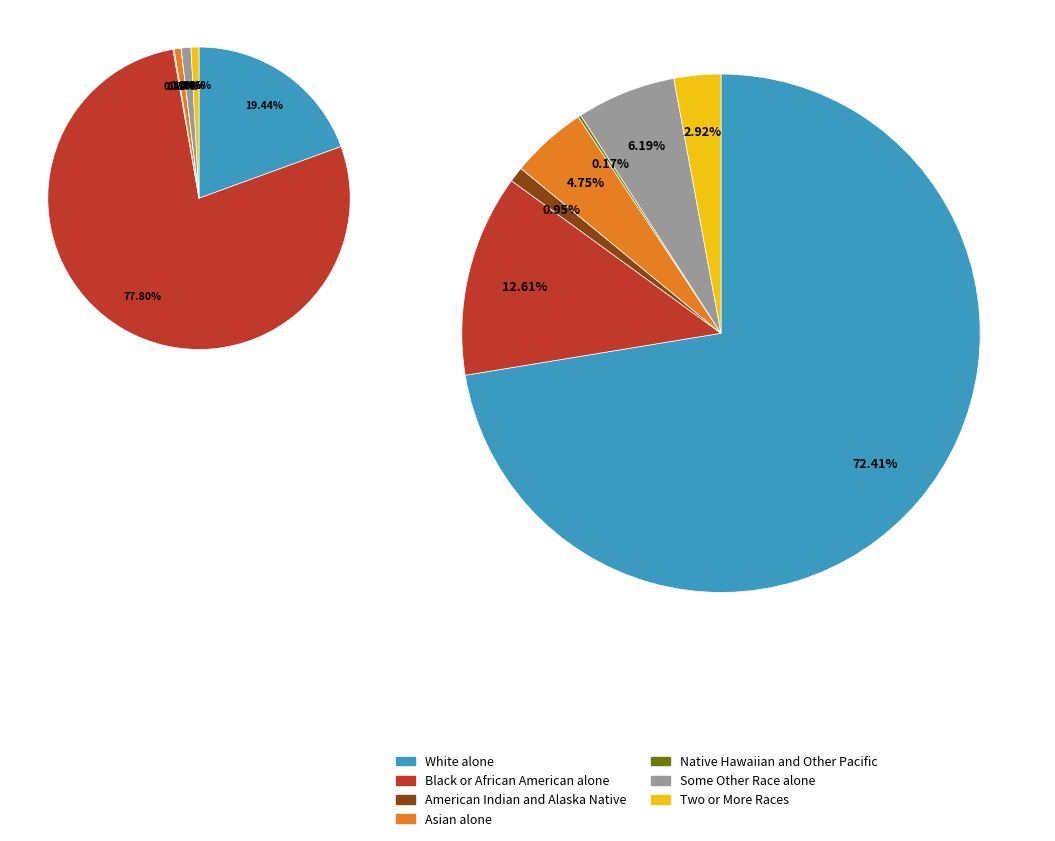

What is the spread (max minus min) of values at values_area?

223549149